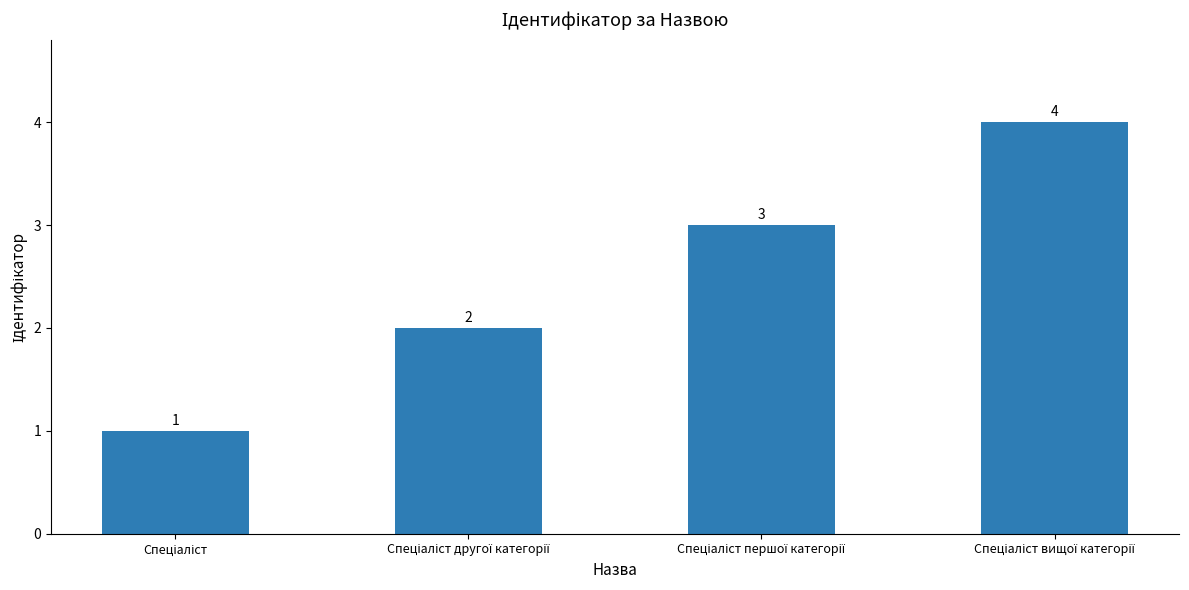

What is the difference between the maximum and minimum values?

3